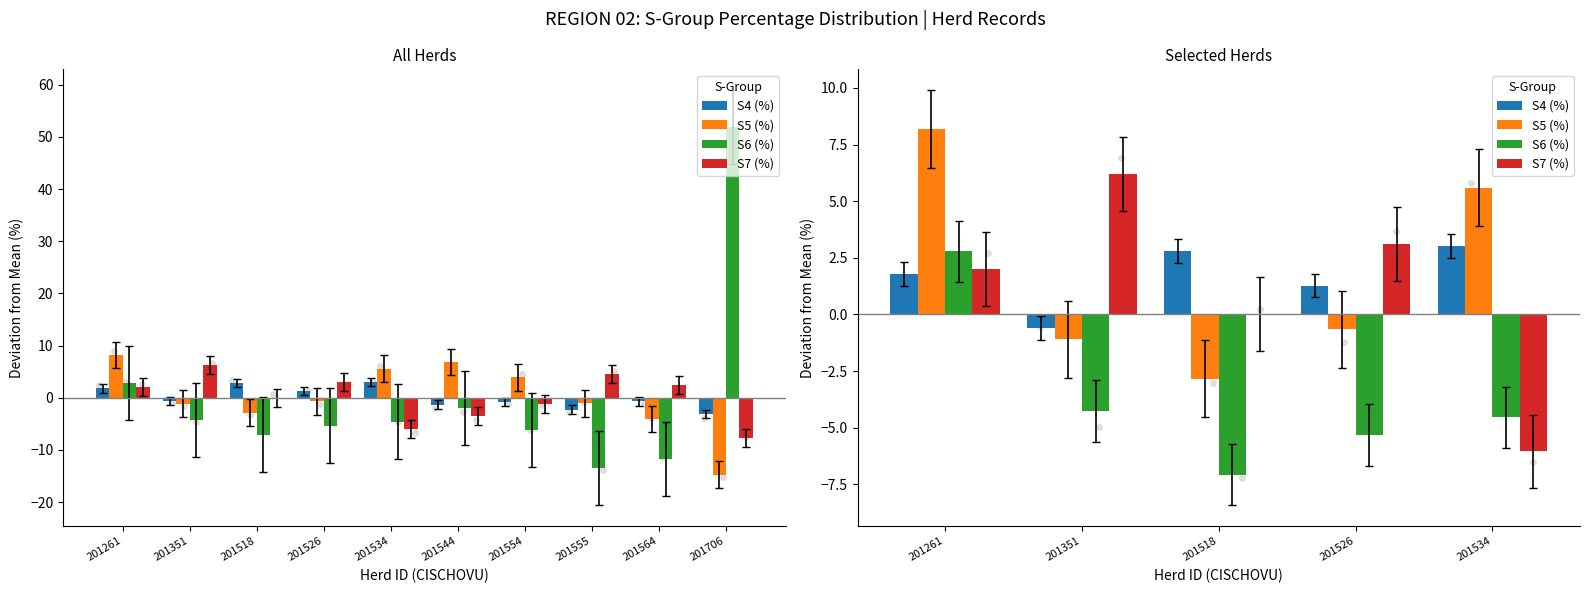

Is the value of S4 (%) at 201351 greater than the value of S5 (%) at 201534?

No